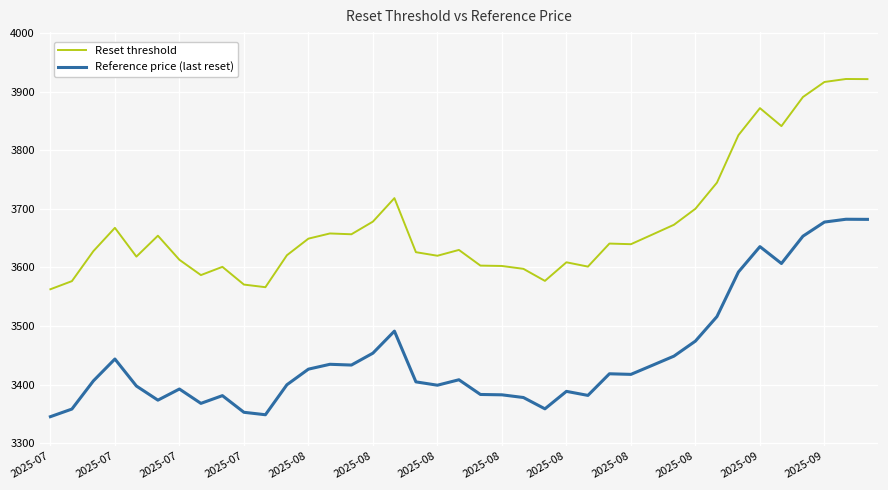

Which series has the largest total across all categories?

Reset threshold